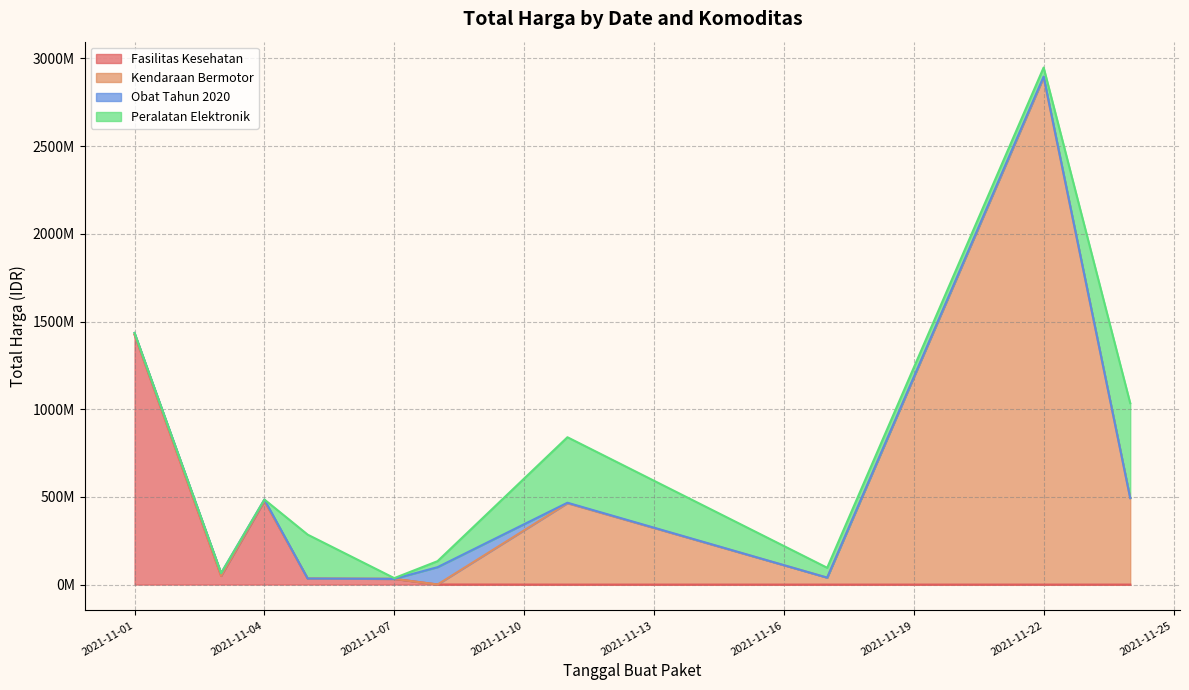

What is the value of the Obat Tahun 2020 point at the 2nd from the left?

15513960